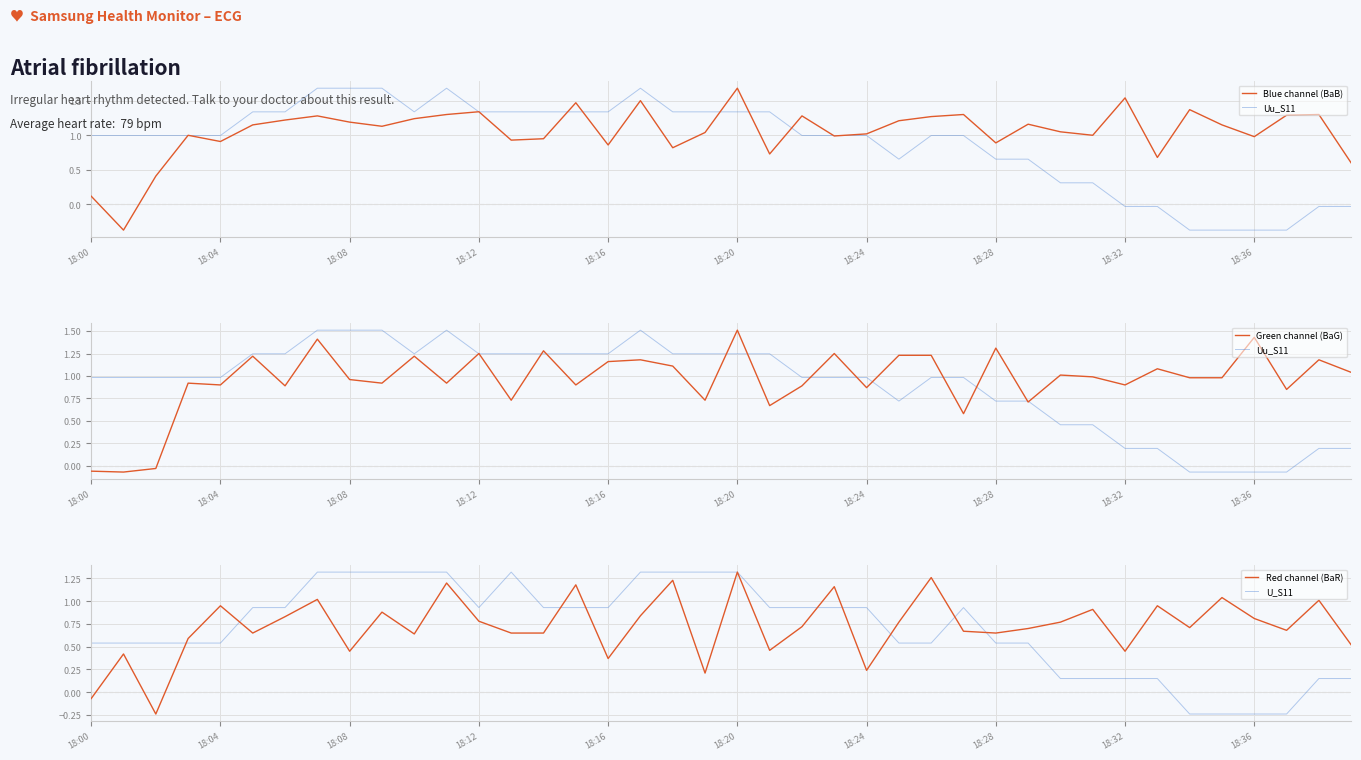

How many data points in Green channel (BaG) are above 0?

37